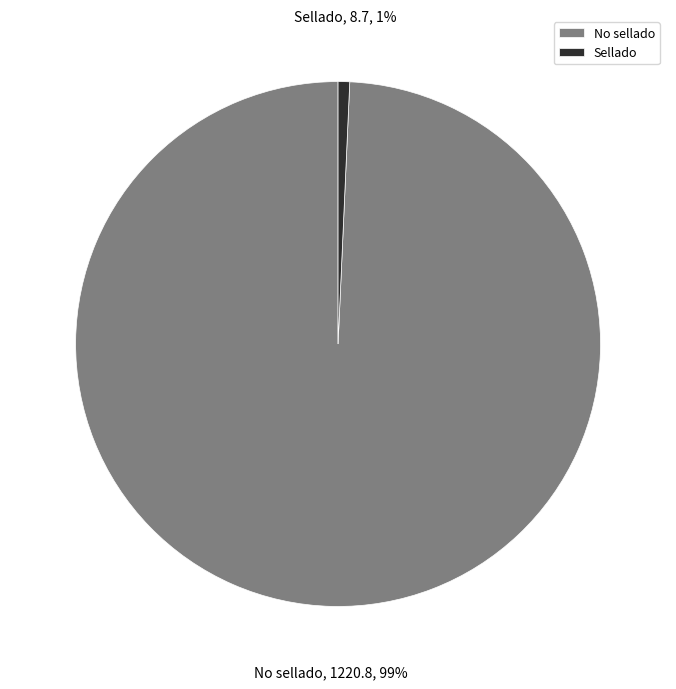

Which category accounts for the majority?

No sellado